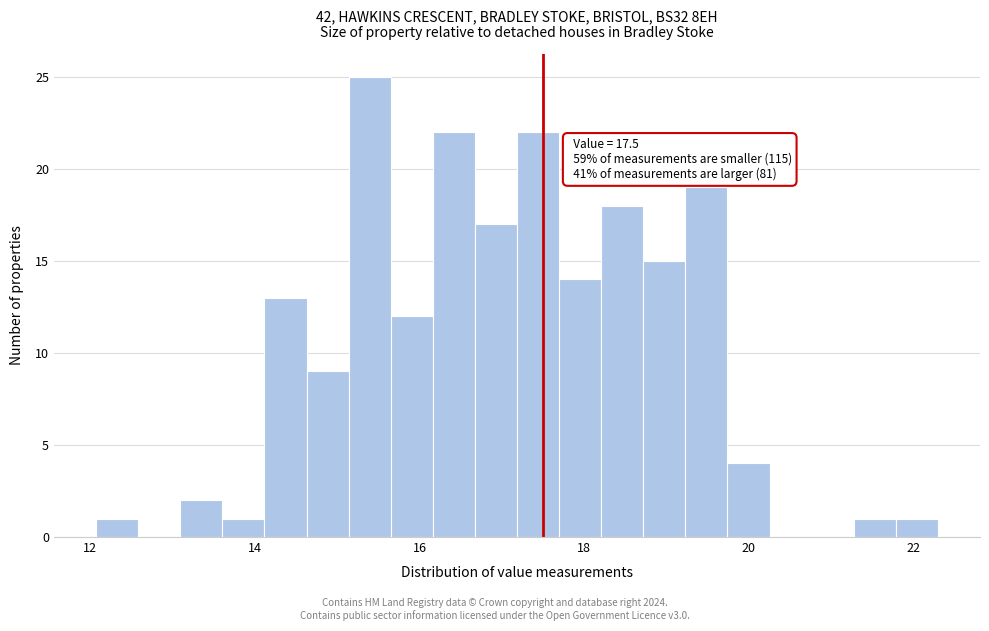

Read against the x-axis, roughly where is the centre of the tallest bar?

15.4